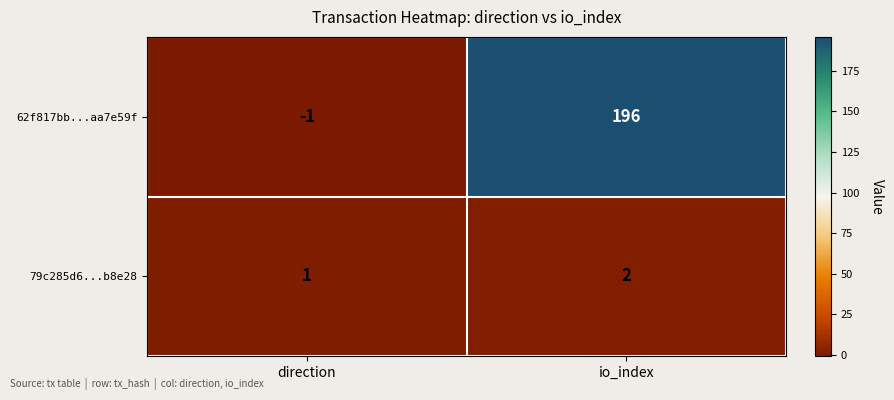

What is the total value across all series at io_index?

198